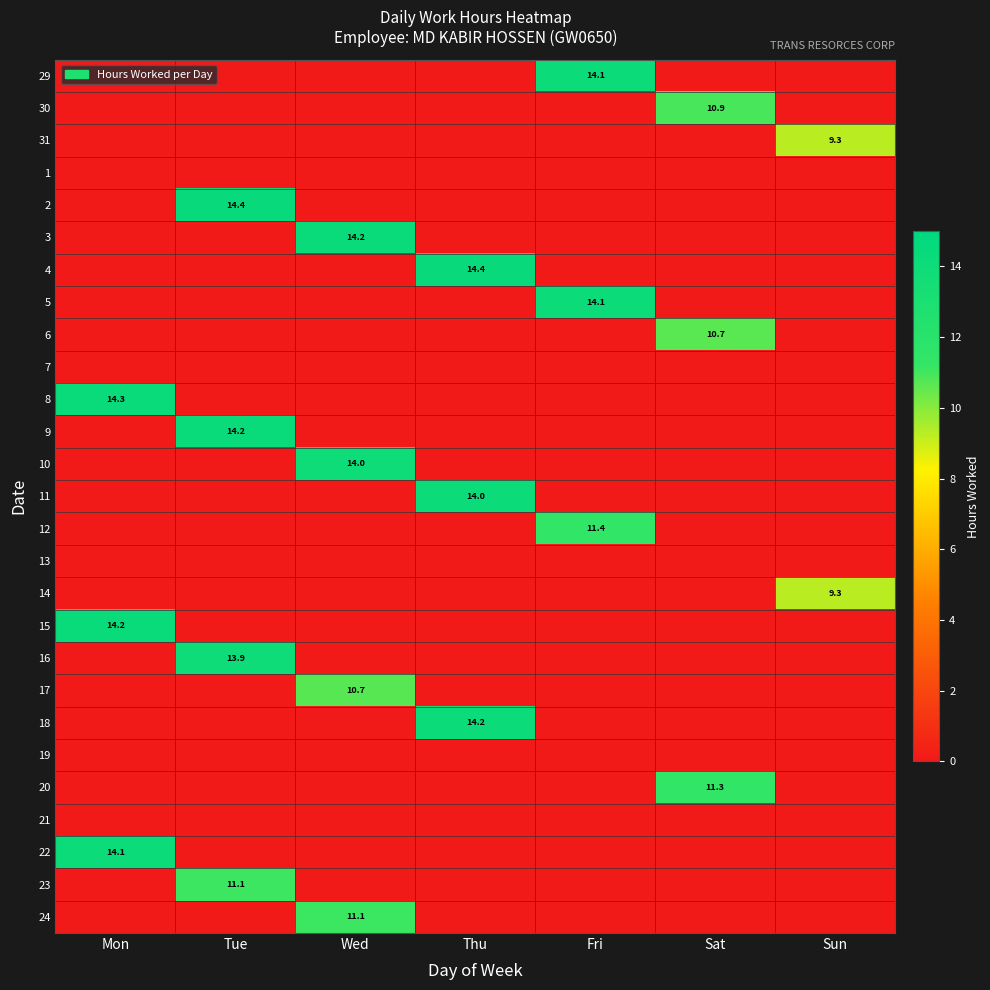

What is the difference between the highest and lowest values at Sat?

11.3